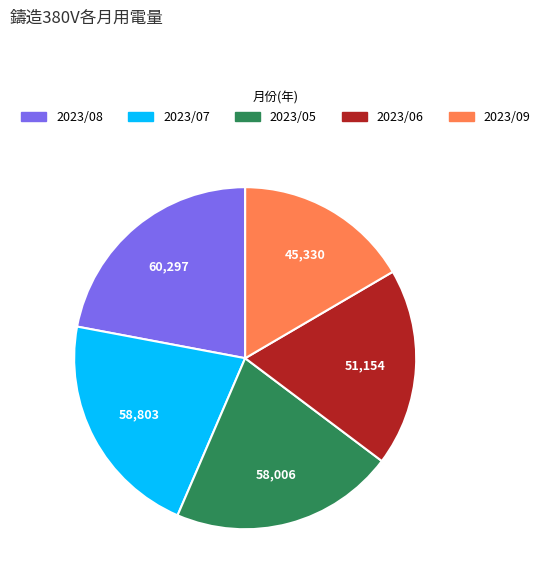

Which has a higher value, 2023/05 or 2023/06?

2023/05